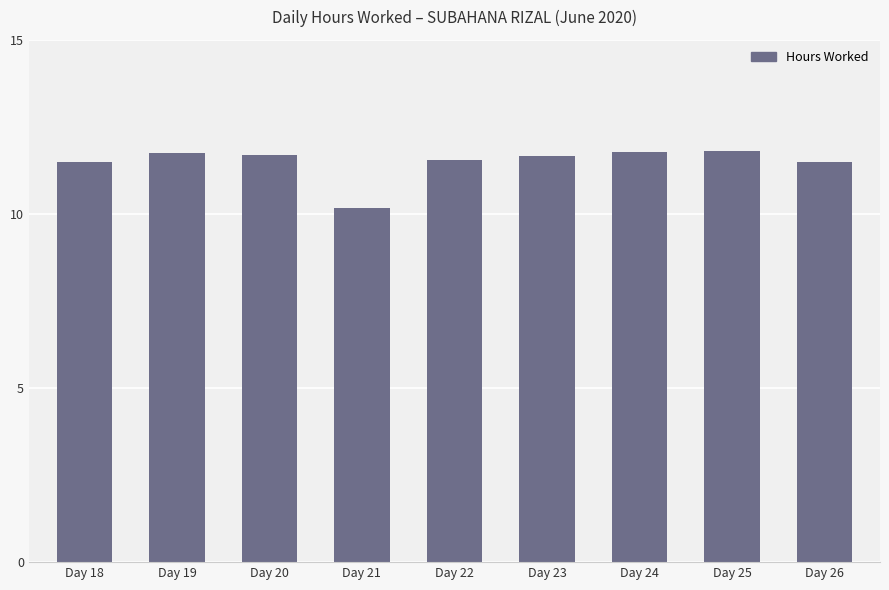

What is the value of the 3rd bar from the left?

11.7